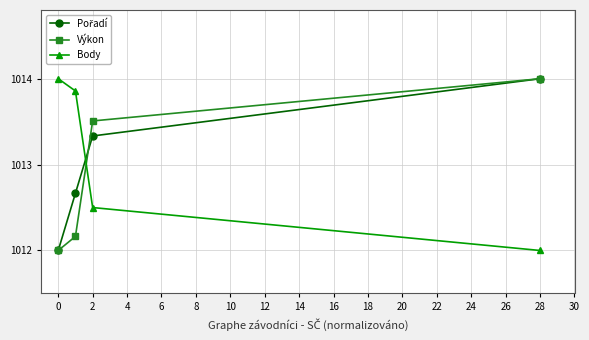

At how many categories does at least one series exceed 1013?

4